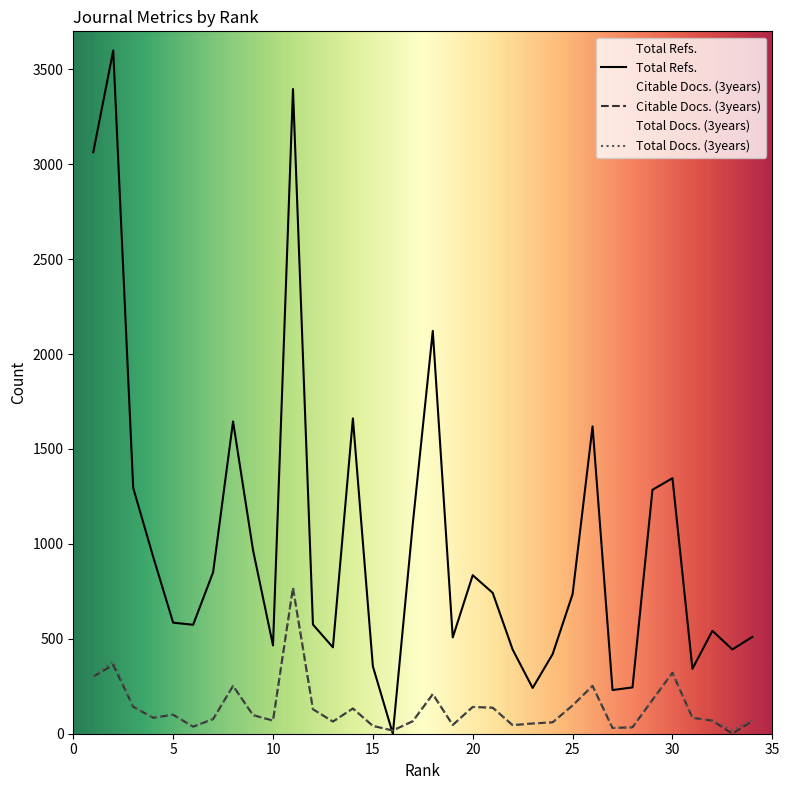

At which category does Total Docs. (3years) reach its first local peak?

2